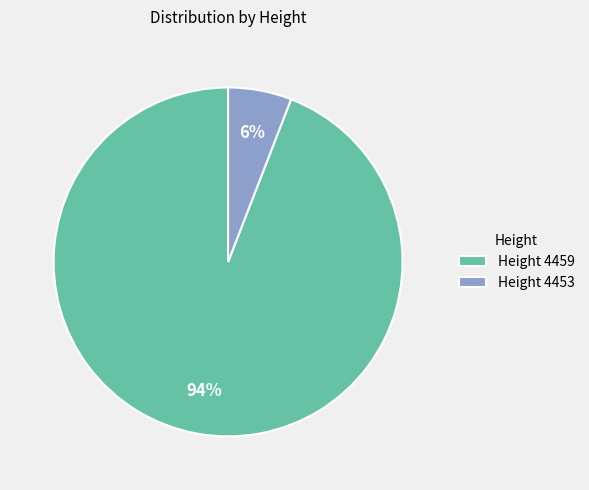

What percentage is the Height 4453 slice, to the nearest percent?

6%